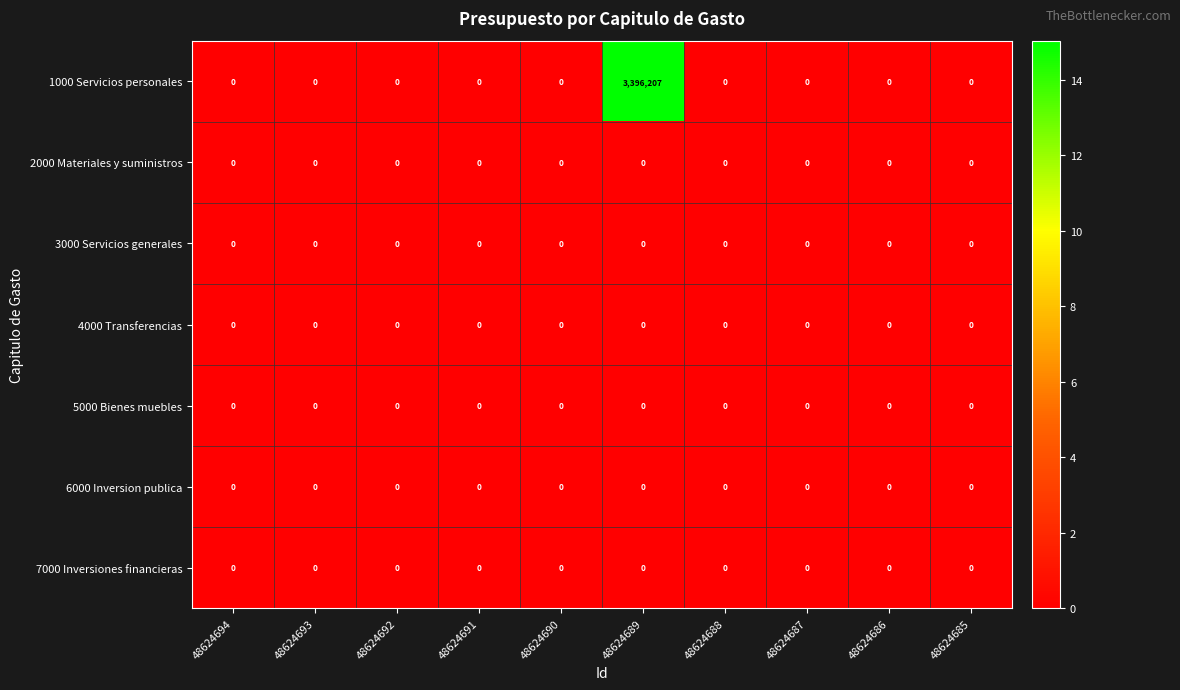

Which series changed the most between 48624689 and 48624685?

1000 Servicios personales